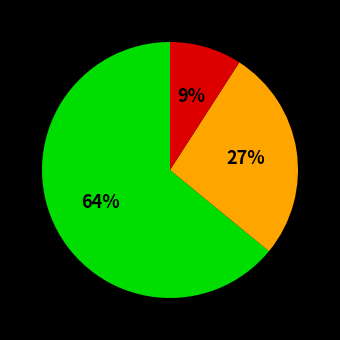

To the nearest percent, what is the difference between the largest and smallest slice percentages?

55%